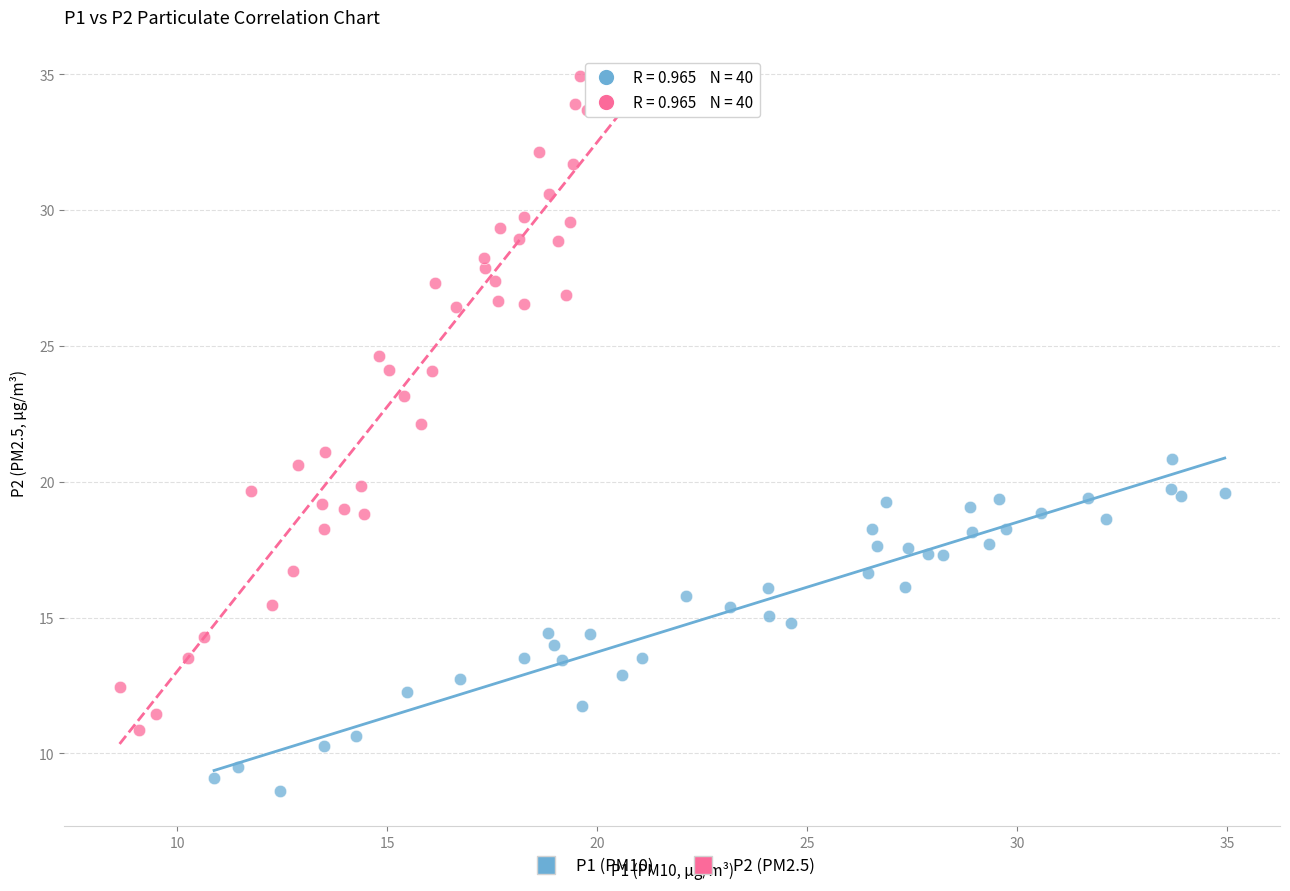

What are all the series names shown in the legend?

P1 (PM10), P2 (PM2.5)